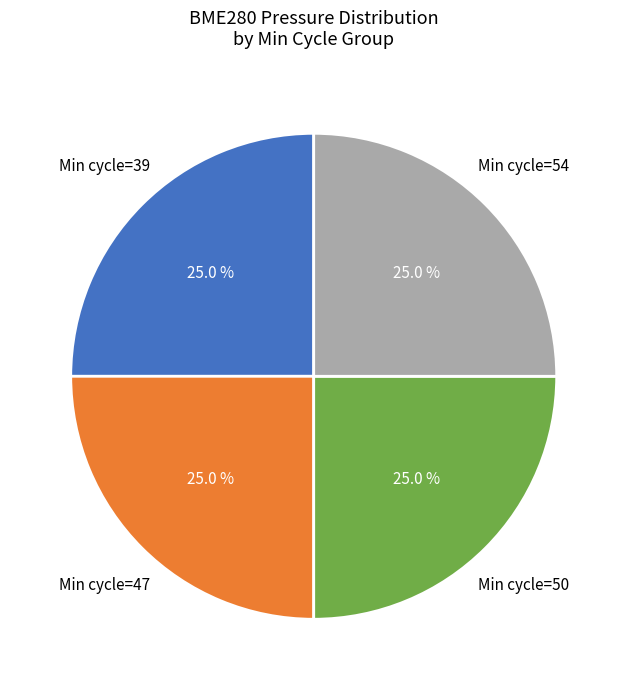

What is the total percentage of Min cycle=47 and Min cycle=39?

50.0%